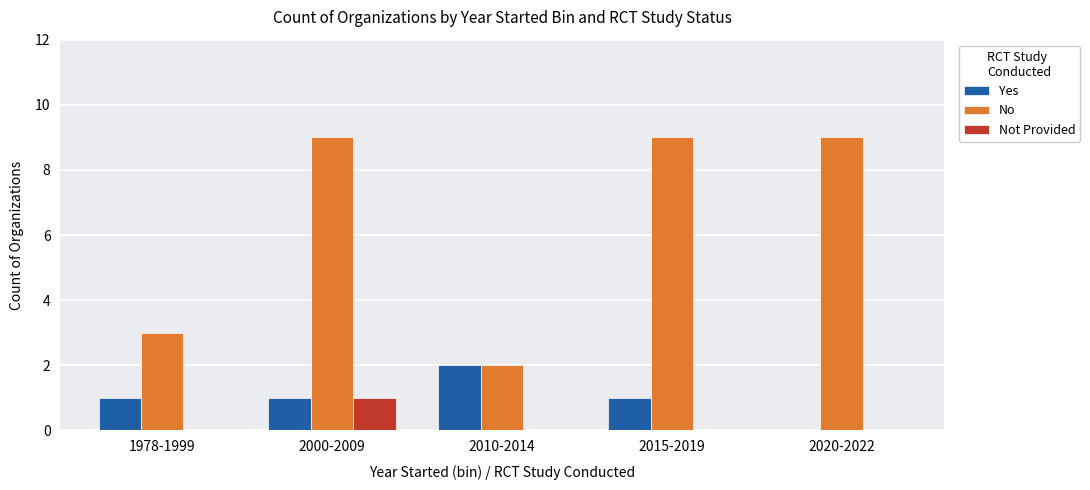

True or false: Not Provided has a value of 1 at 2020-2022.

False